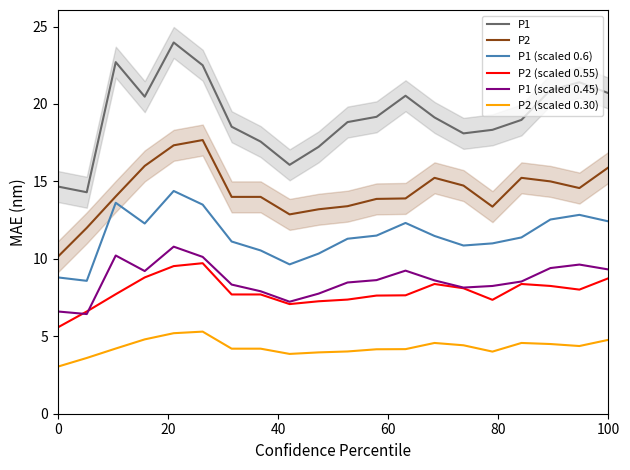

True or false: P2 (scaled 0.30) and P1 intersect in this chart.

False